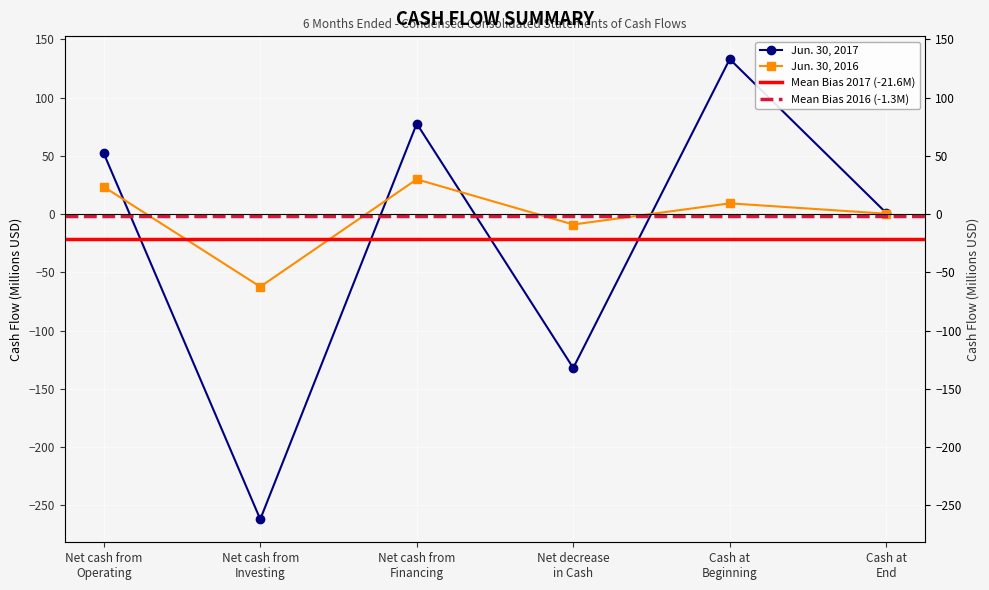

What are all the series names shown in the legend?

Jun. 30, 2017, Jun. 30, 2016